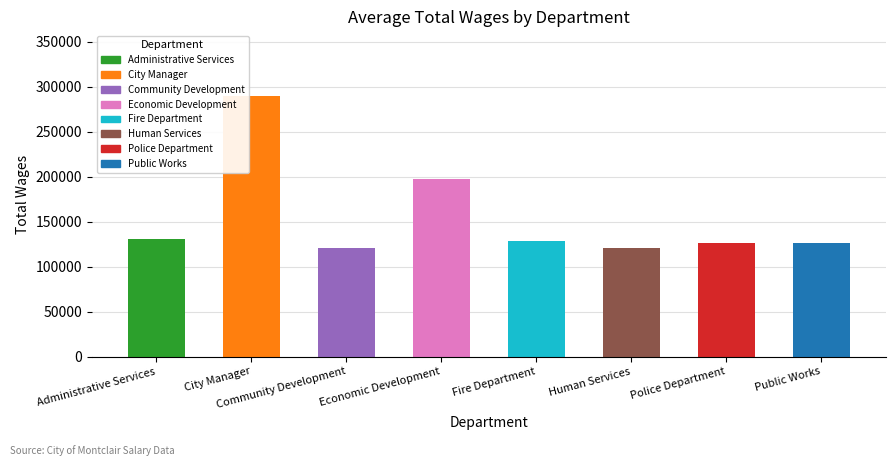

Does the chart contain stacked bars?

No